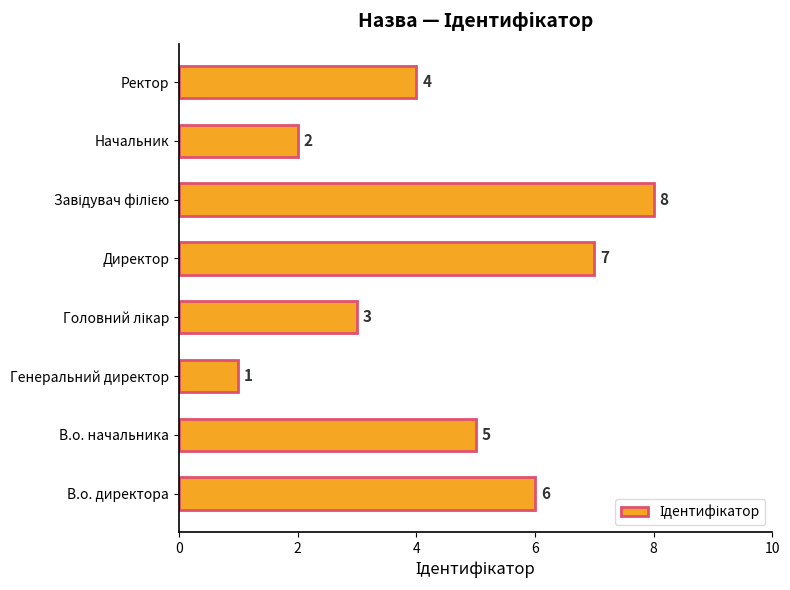

The chart shows a value of 9 at В.о. директора. True or false?

False